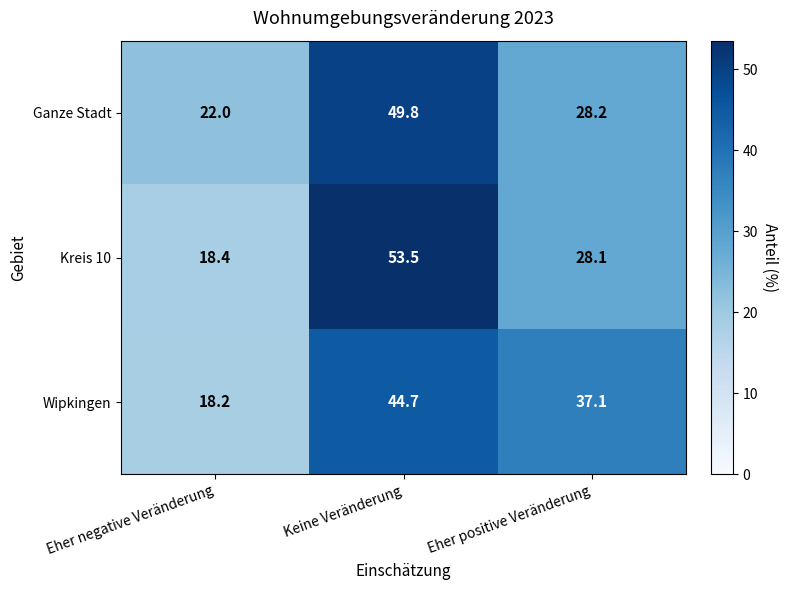

Reading right to left, what are all the values shown in this chart?

Ganze Stadt: 28.2	49.8	22.0
Kreis 10: 28.1	53.5	18.4
Wipkingen: 37.1	44.7	18.2